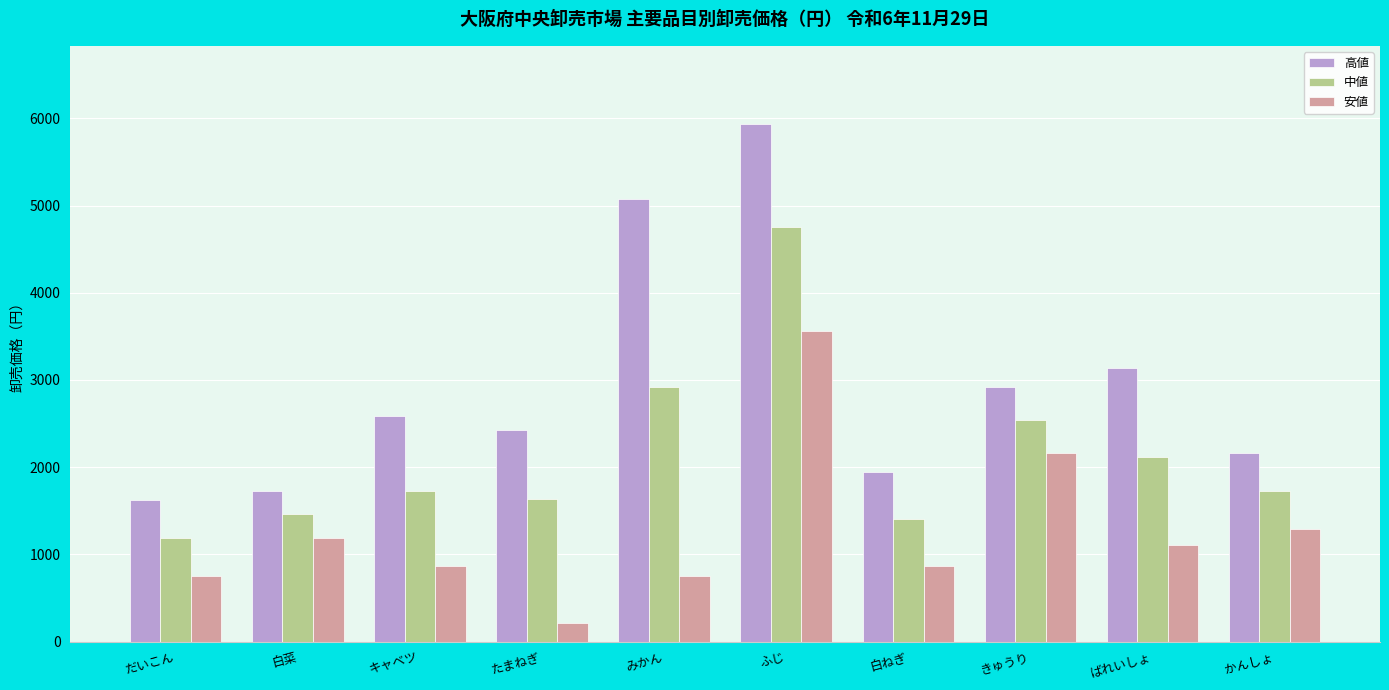

Does the chart contain stacked bars?

No